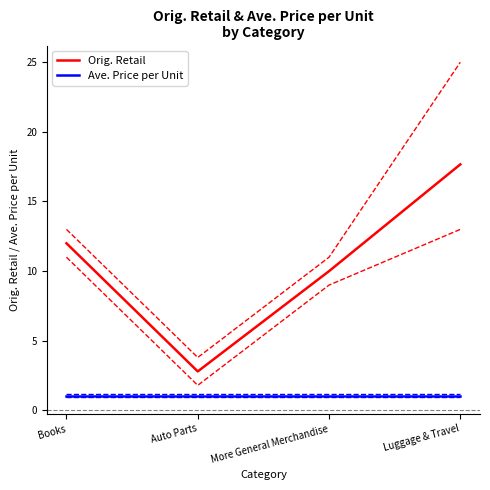

What is the spread (max minus min) of values at Auto Parts?

1.7